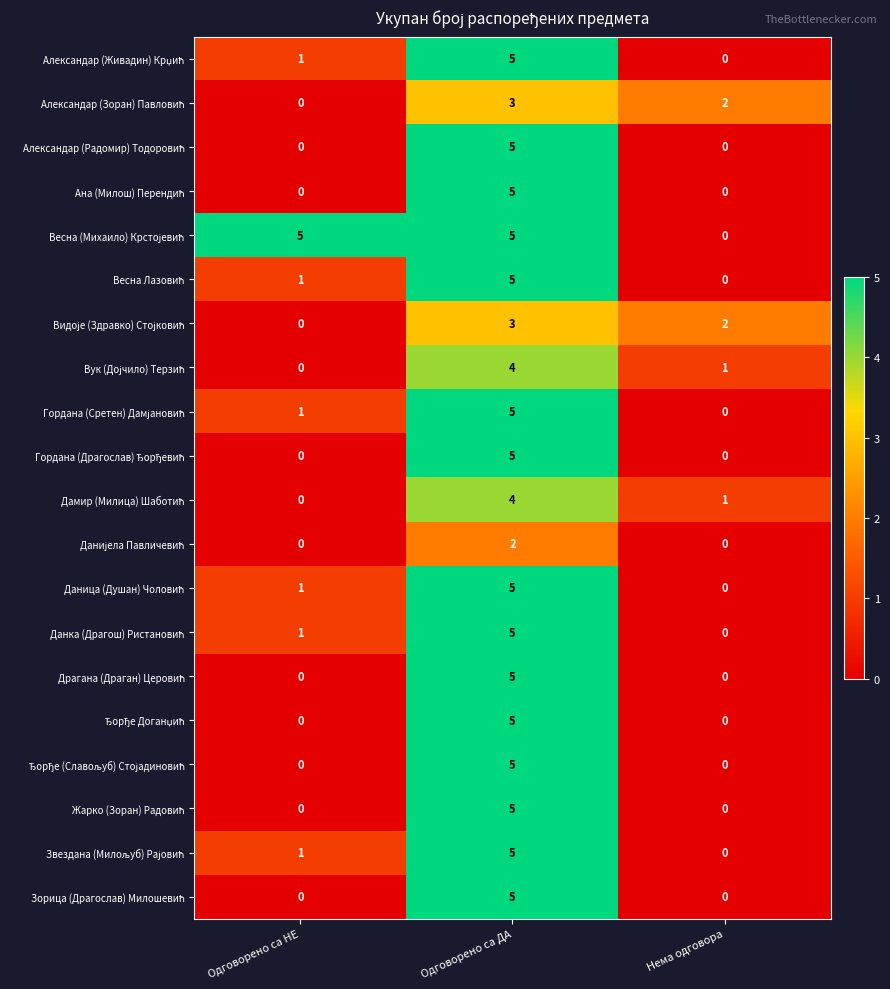

What is the maximum value shown in the chart?

5